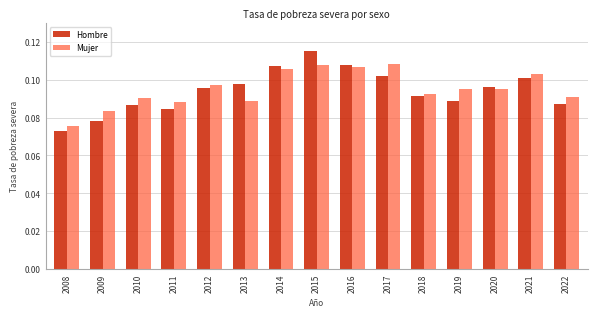

Rank the series by their maximum value, from highest to lowest.

Hombre, Mujer